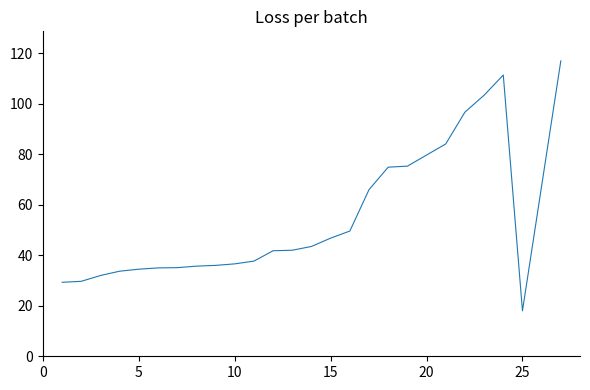

What is the greatest value displayed?

117.0